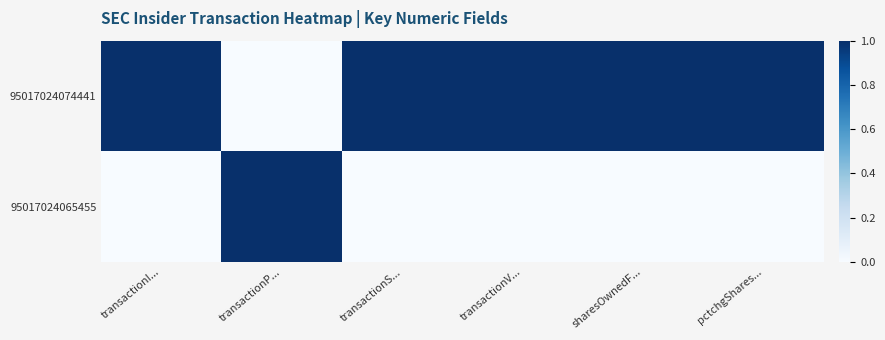

Reading left to right, transcribe all the data shown in this chart.

95017024074441: transactionI...=1	transactionP...=0	transactionS...=1	transactionV...=1	sharesOwnedF...=1	pctchgShares...=1
95017024065455: transactionI...=0	transactionP...=1	transactionS...=0	transactionV...=0	sharesOwnedF...=0	pctchgShares...=0